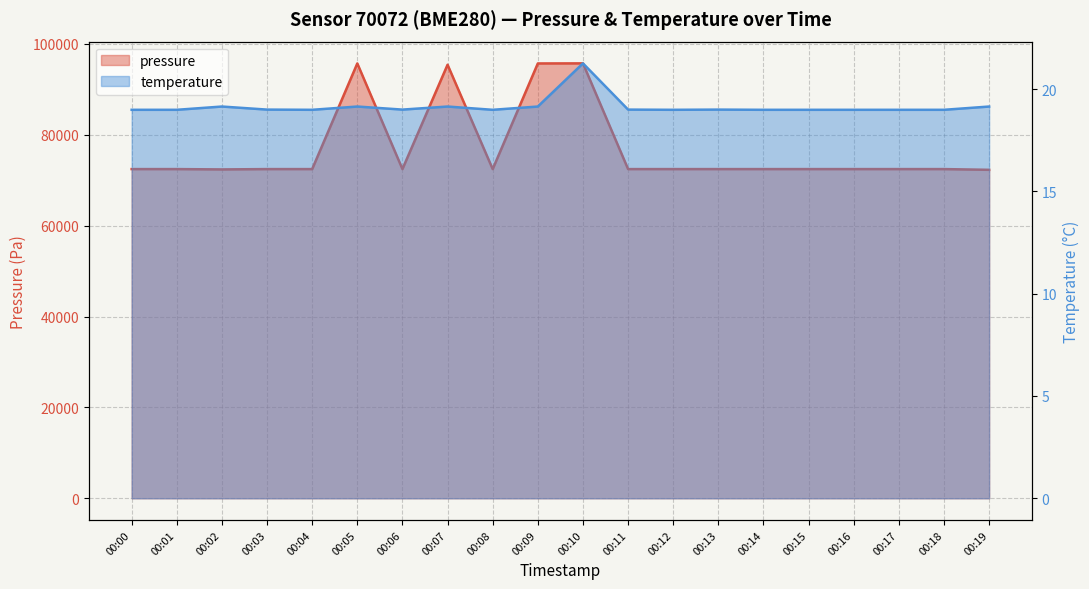

What is the sum of the pressure values at 00:10 and 00:19?

167999.7